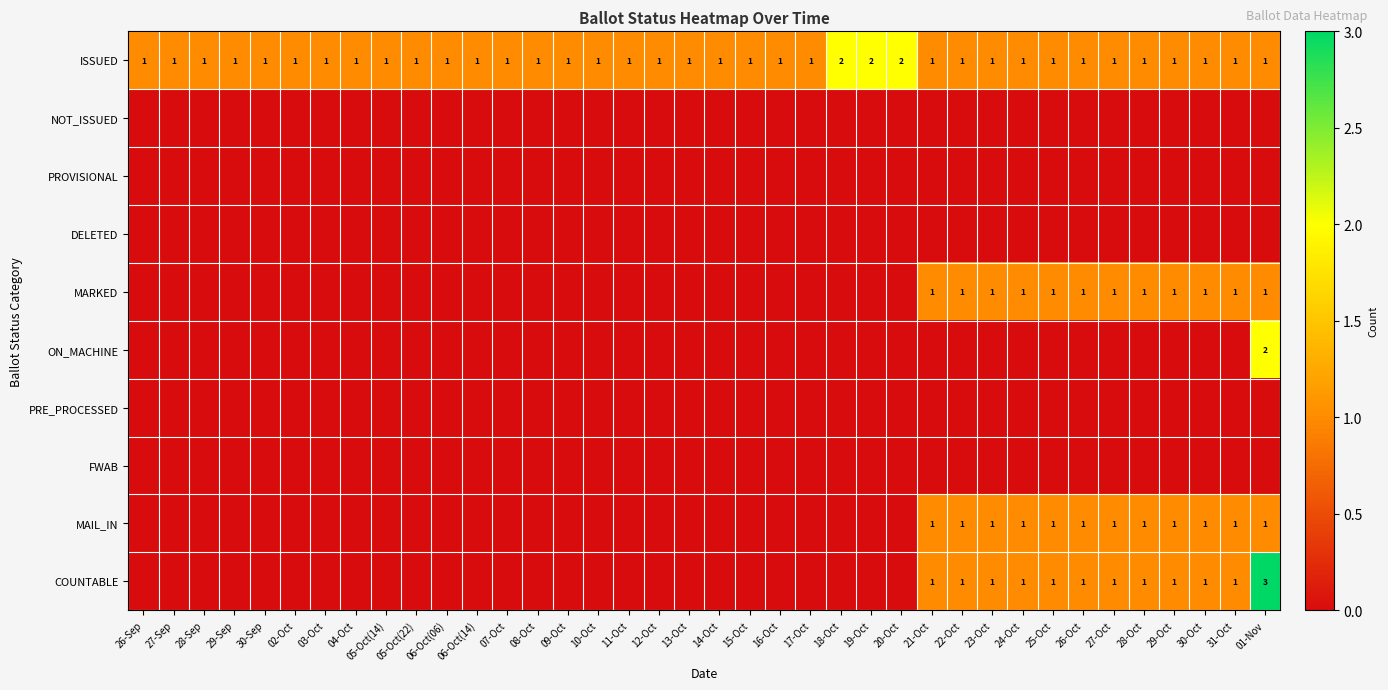

The COUNTABLE series shows 1 at 22-Oct. True or false?

True